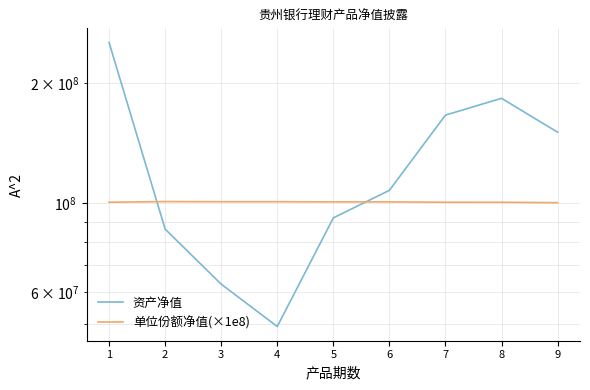

What are all the series names shown in the legend?

资产净值, 单位份额净值(×1e8)